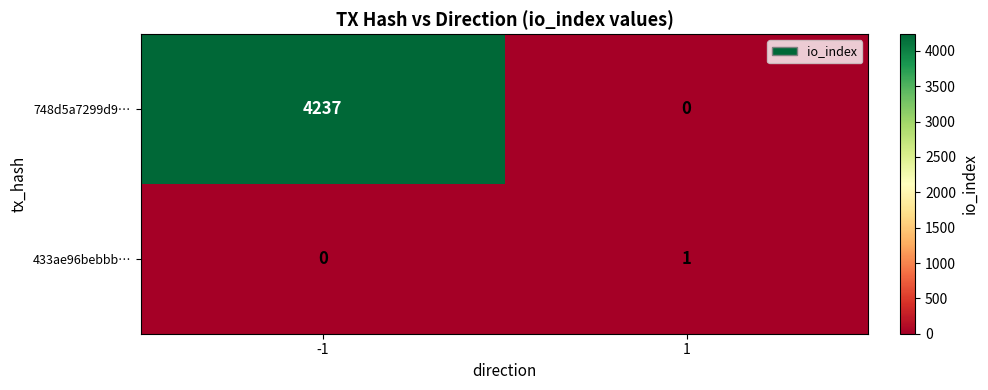

What is the maximum value shown in the chart?

4237